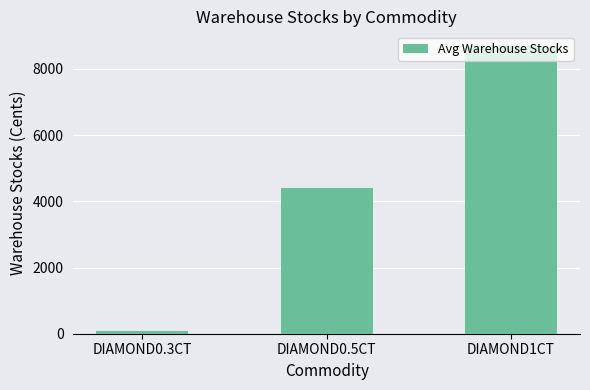

At which label does the data first exceed 4416?

DIAMOND0.5CT